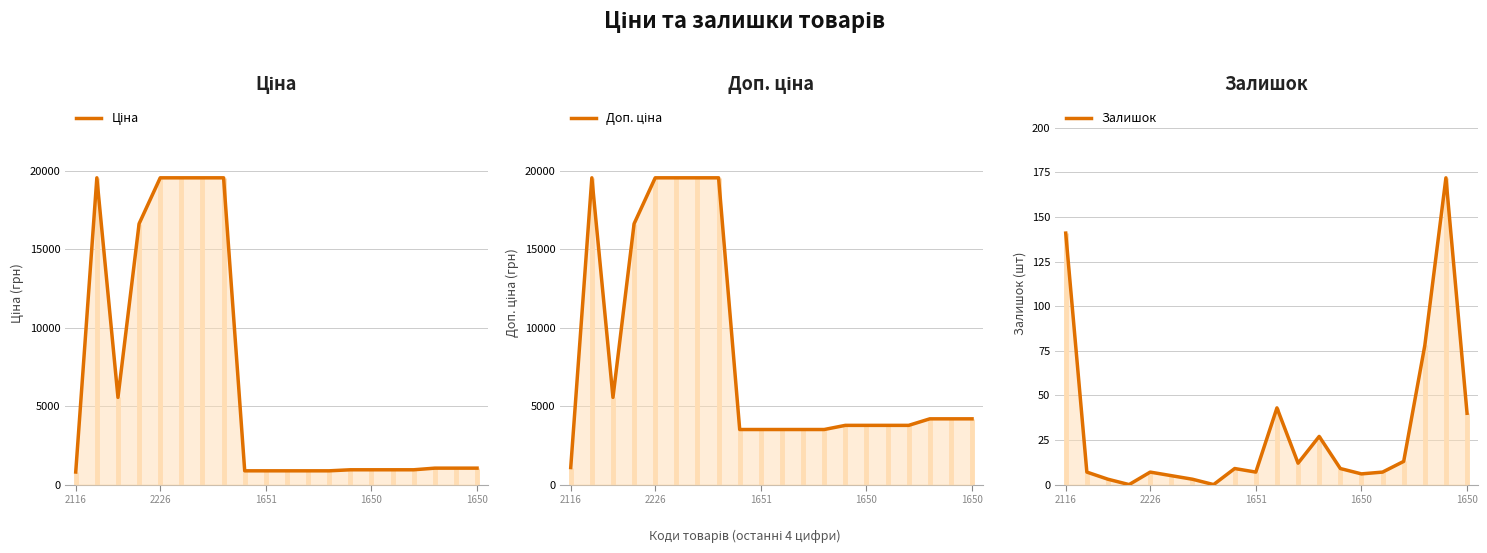

How many data points in Доп. ціна are less than 4193?

10